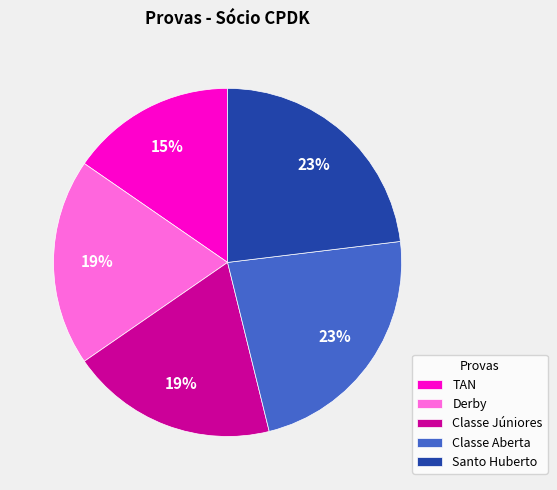

Does Classe Júniores account for over 50% of the chart?

No